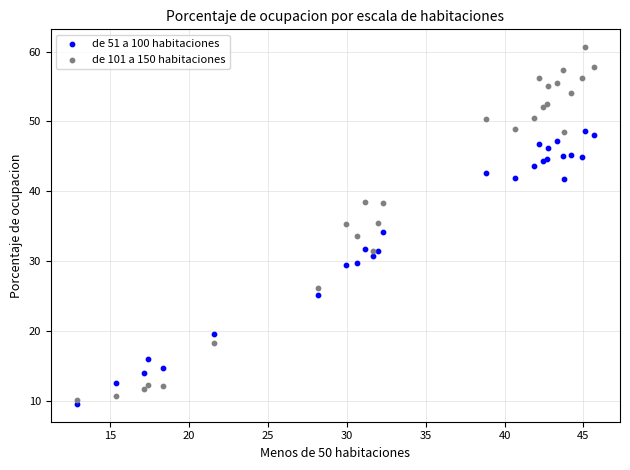

What are all the series names shown in the legend?

de 51 a 100 habitaciones, de 101 a 150 habitaciones